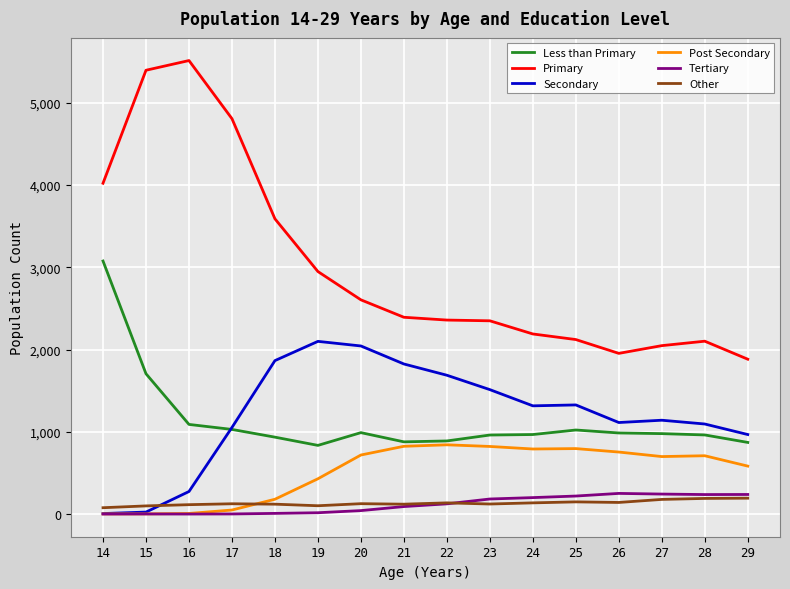

Rank the series by their maximum value, from highest to lowest.

Primary, Less than Primary, Secondary, Post Secondary, Tertiary, Other